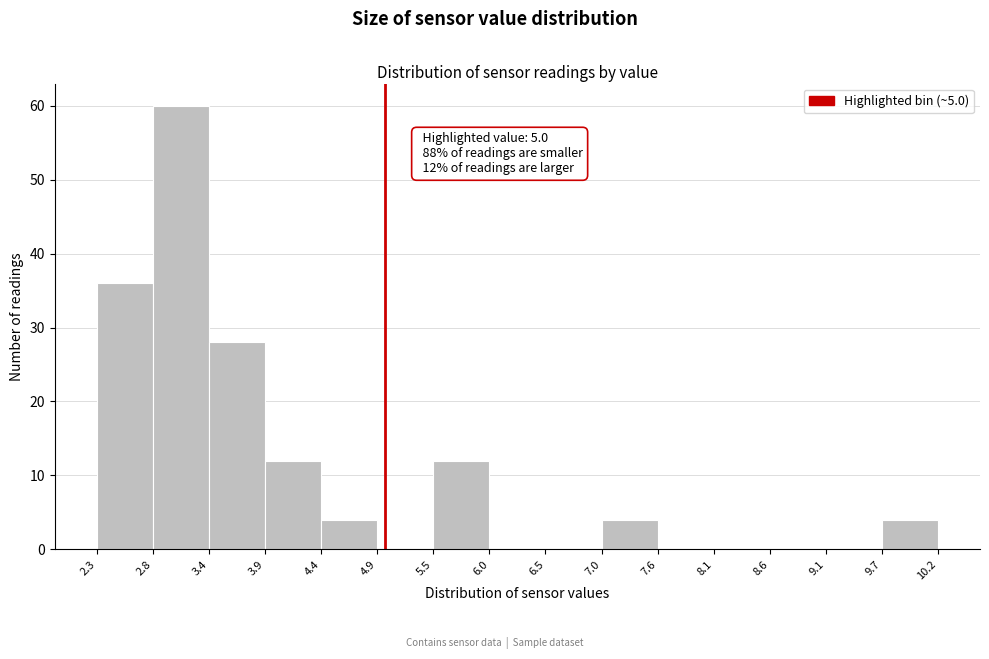

Which range on the x-axis has the tallest bar?

2.8 to 3.4